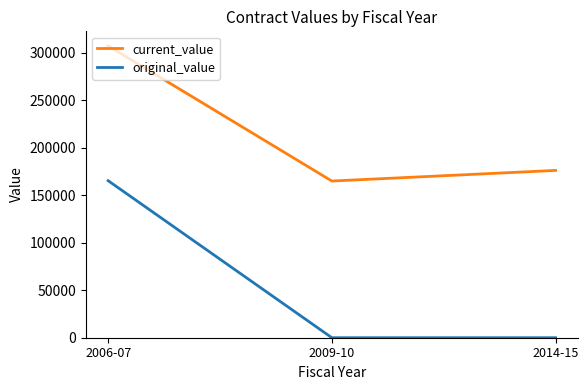

Count the number of categories in the chart.

3